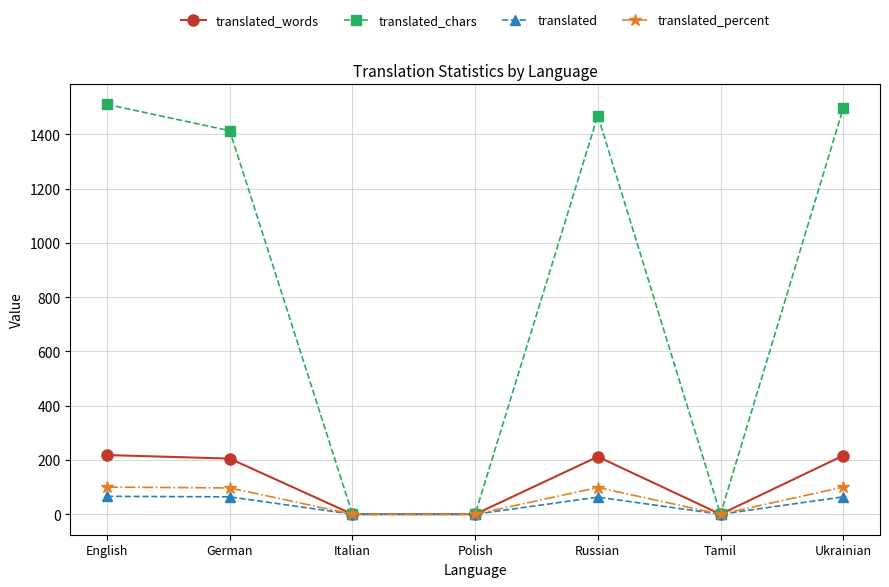

What position from the left is Italian?

3